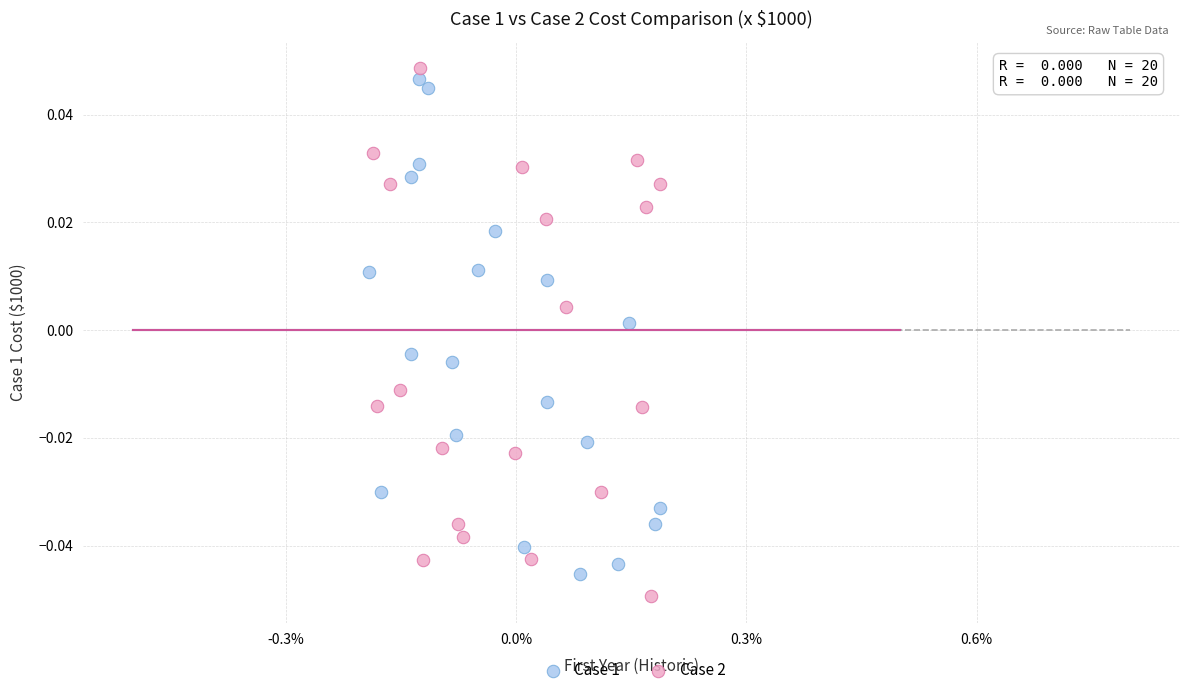

Which series reaches the maximum Y coordinate?

Case 2